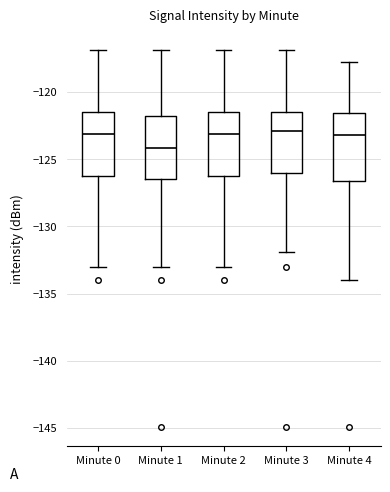

Reading left to right, read every box against the y-axis: the position of its median line, the range the box covers, and the ends of its whiskers. The values are not printed on the chart, so give them approximately, as read against the axis.

Minute 0: median -123.0, box -126.5 to -121.5, whiskers -133.0 to -117.0
Minute 1: median -124.0, box -126.5 to -122.0, whiskers -133.0 to -117.0
Minute 2: median -123.0, box -126.5 to -121.5, whiskers -133.0 to -117.0
Minute 3: median -123.0, box -126.0 to -121.5, whiskers -132.0 to -117.0
Minute 4: median -123.0, box -126.5 to -121.5, whiskers -134.0 to -117.5